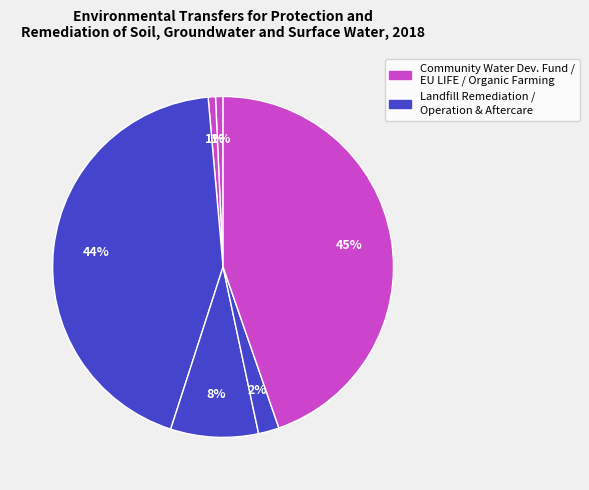

How many slices are in this pie chart?

6